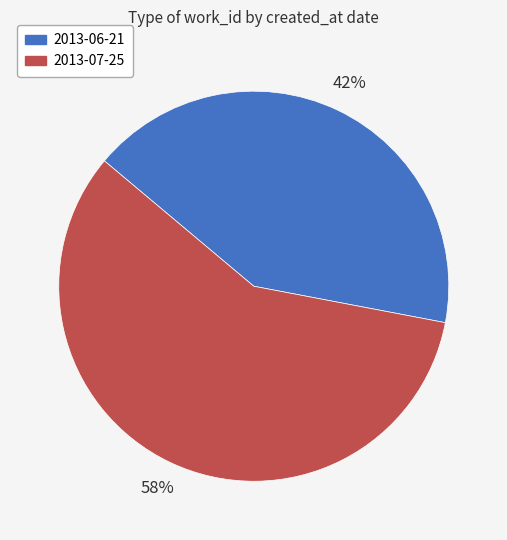

True or false: 2013-06-21 accounts for 55% of the total.

False